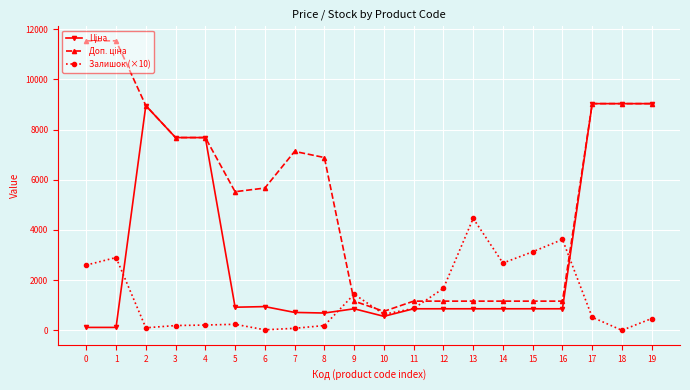

The value of Залишок (×10) at 0 is 2600.0. True or false?

True